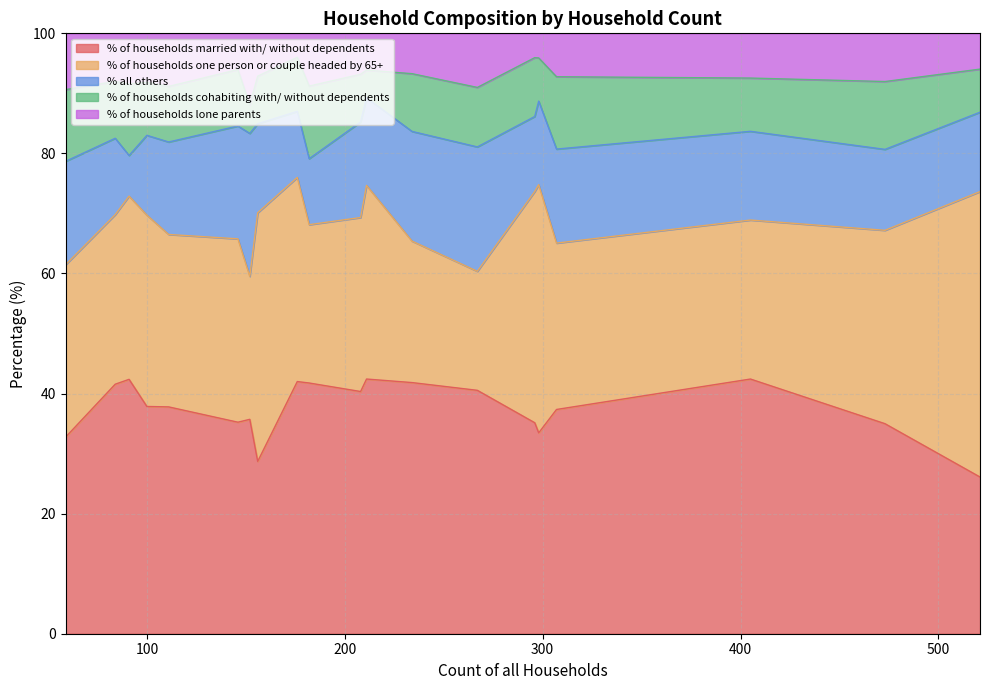

Which series has the largest range (max minus min)?

% of households one person or couple headed by 65+